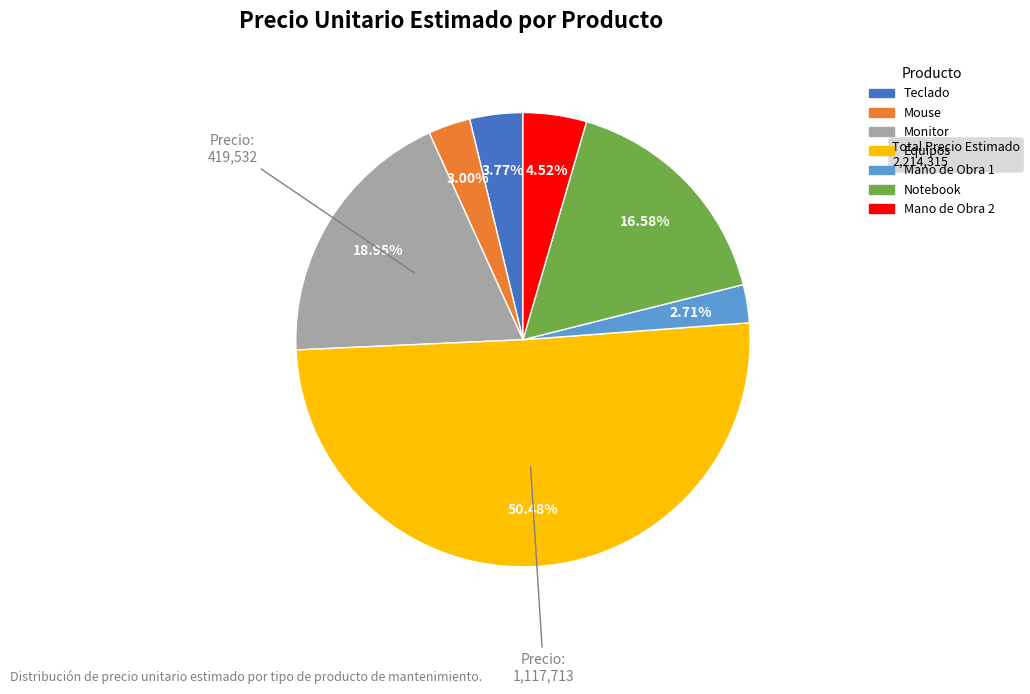

To the nearest percent, what is the difference between the Mano de Obra 2 and Mano de Obra 1 slice percentages?

2%